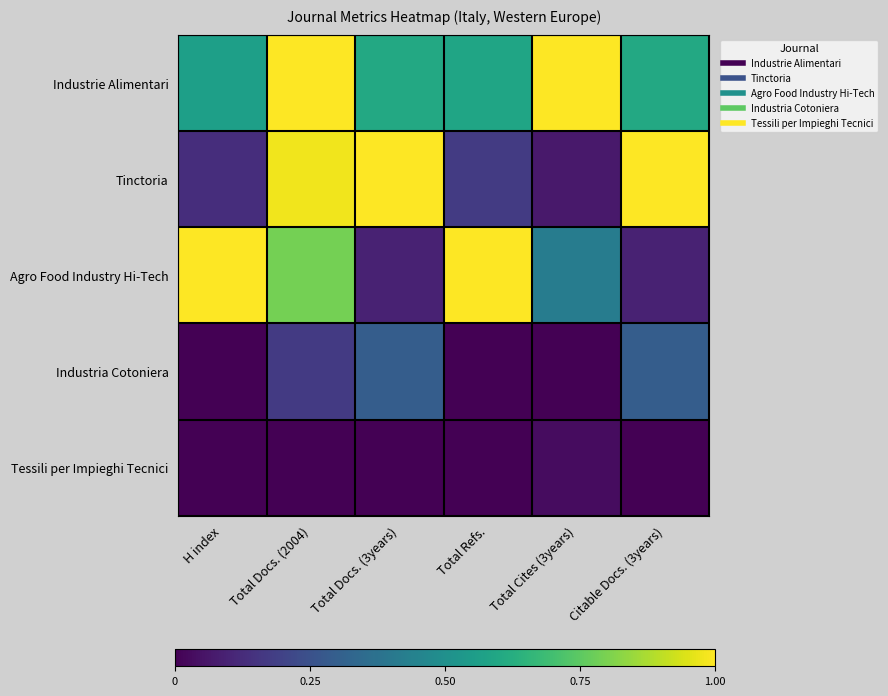

Which series has the largest range (max minus min)?

Tinctoria